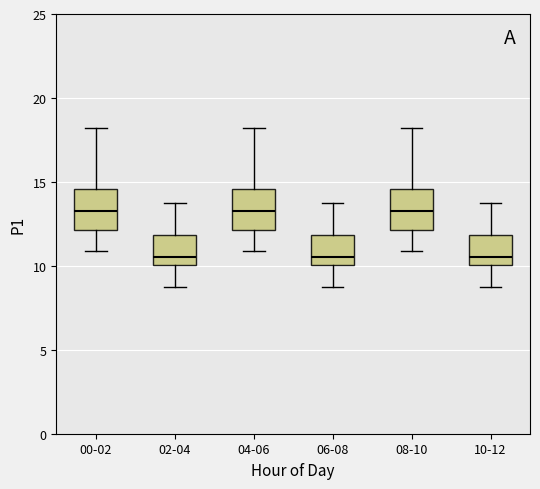

Reading left to right, read every box against the y-axis: the position of its median line, the range the box covers, and the ends of its whiskers. The values are not printed on the chart, so give them approximately, as read against the axis.

00-02: median 13.0, box 12.0 to 14.5, whiskers 11.0 to 18.0
02-04: median 10.5, box 10.0 to 12.0, whiskers 9.0 to 14.0
04-06: median 13.0, box 12.0 to 14.5, whiskers 11.0 to 18.0
06-08: median 10.5, box 10.0 to 12.0, whiskers 9.0 to 14.0
08-10: median 13.0, box 12.0 to 14.5, whiskers 11.0 to 18.0
10-12: median 10.5, box 10.0 to 12.0, whiskers 9.0 to 14.0